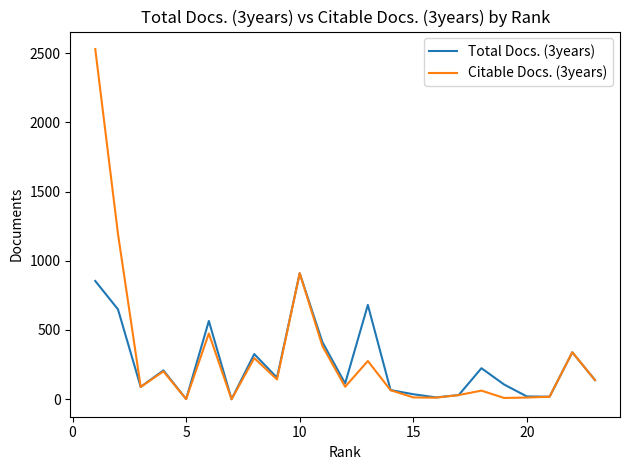

What is the greatest value displayed?

2529